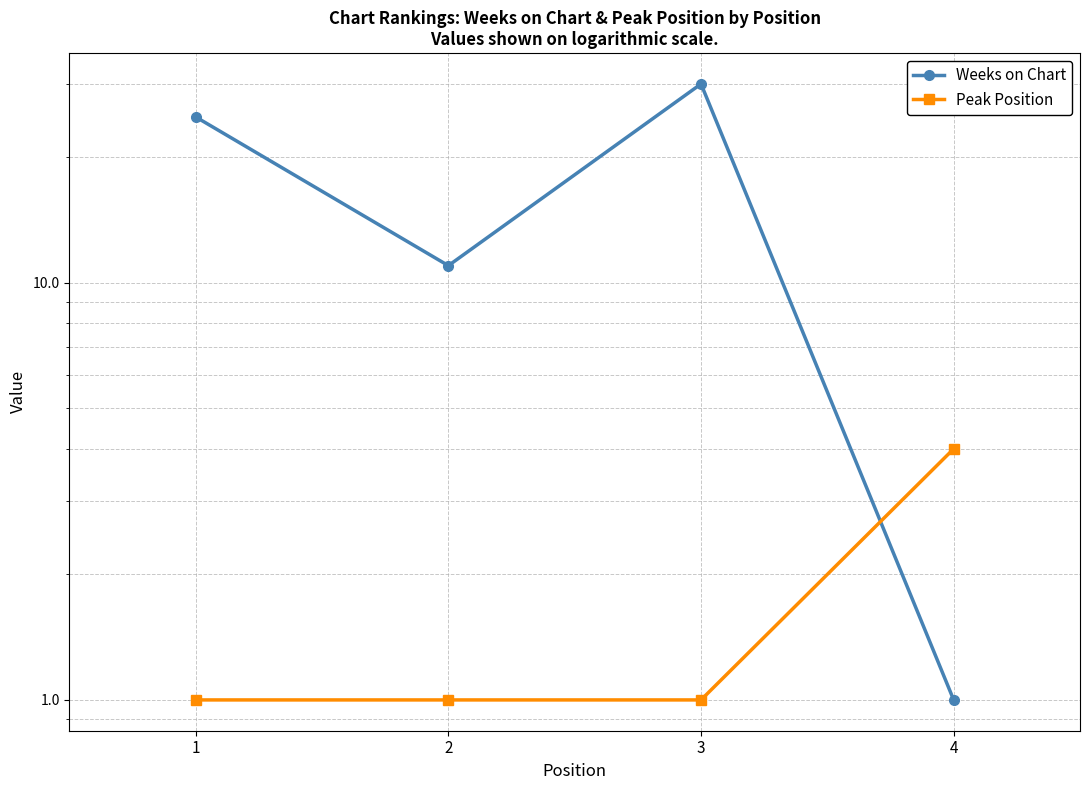

True or false: Peak Position and Weeks on Chart cross at least once.

True